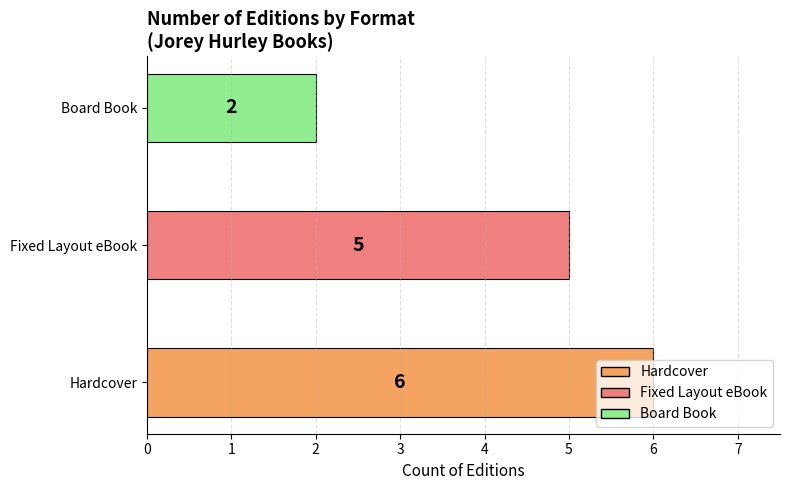

What is the greatest value displayed?

6